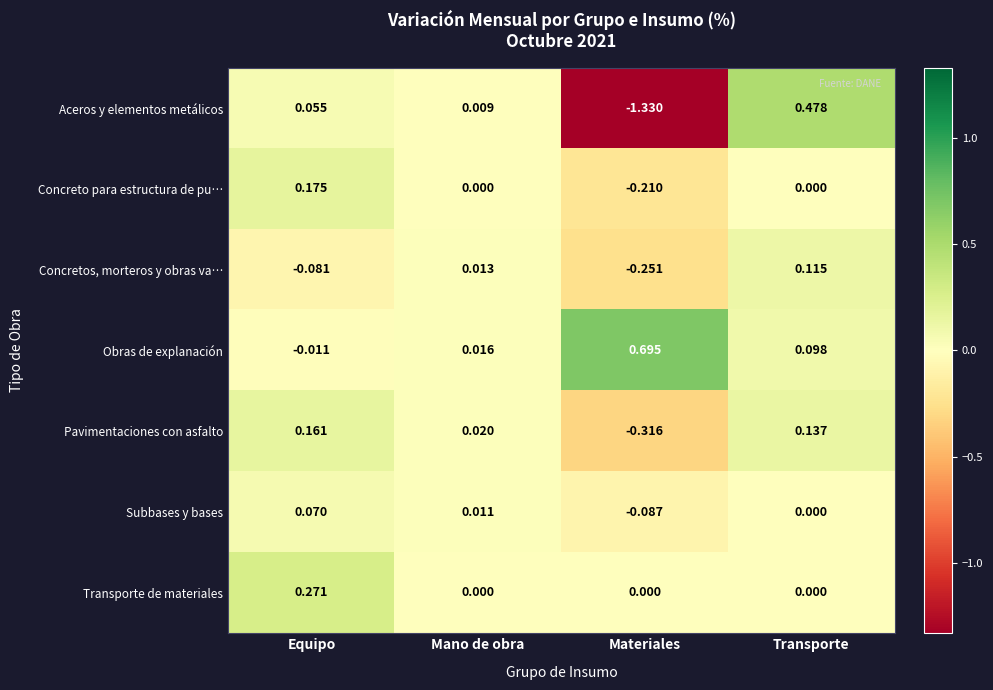

At which category is the sum across all series the highest?

Transporte